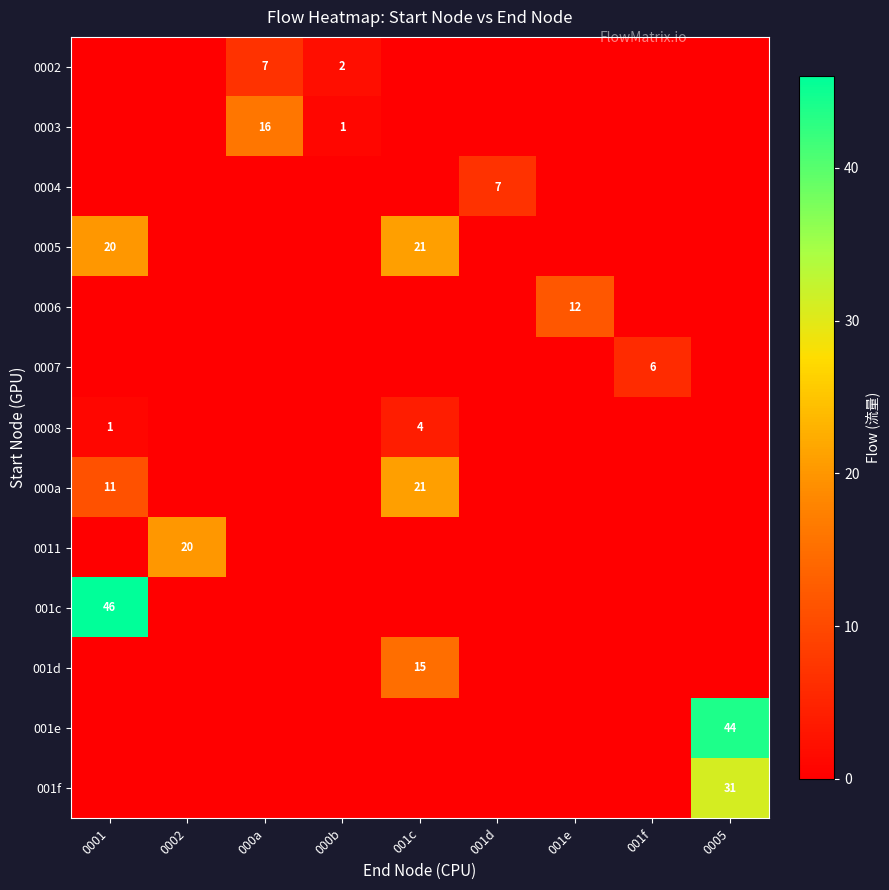

The 0002 series shows 1 at 000b. True or false?

False